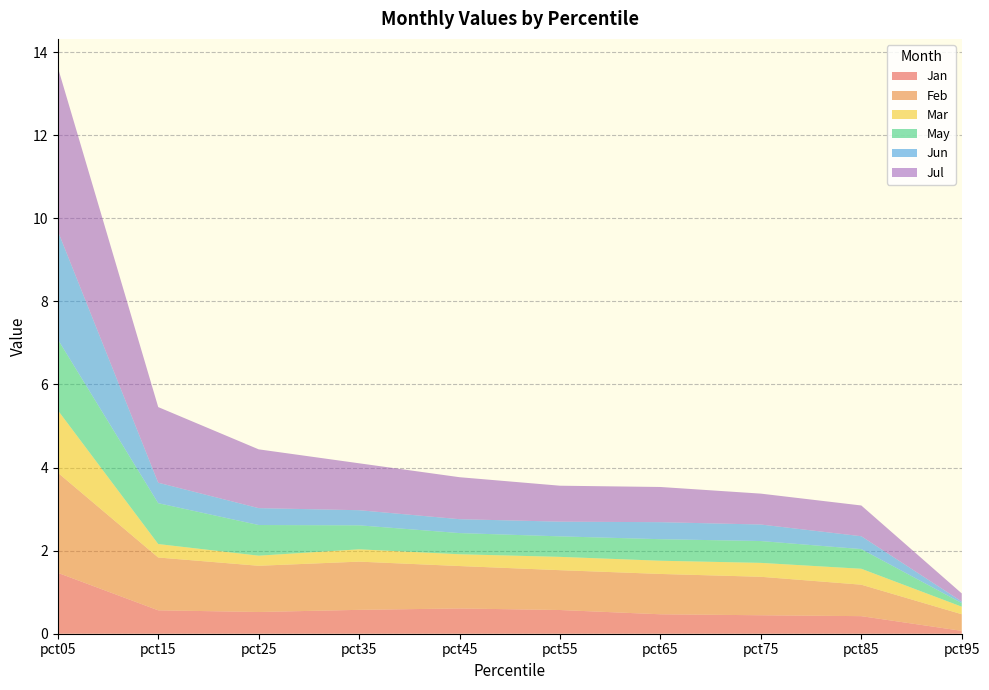

Reading left to right, extract all data points from this chart.

Jan: pct05=1.5	pct15=0.6	pct25=0.5	pct35=0.6	pct45=0.6	pct55=0.6	pct65=0.5	pct75=0.4	pct85=0.4	pct95=0.1
Feb: pct05=2.4	pct15=1.3	pct25=1.1	pct35=1.2	pct45=1.0	pct55=1.0	pct65=1.0	pct75=0.9	pct85=0.8	pct95=0.4
Mar: pct05=1.5	pct15=0.3	pct25=0.2	pct35=0.3	pct45=0.3	pct55=0.3	pct65=0.3	pct75=0.3	pct85=0.4	pct95=0.2
May: pct05=1.7	pct15=1.0	pct25=0.7	pct35=0.6	pct45=0.5	pct55=0.5	pct65=0.5	pct75=0.5	pct85=0.5	pct95=0.1
Jun: pct05=2.6	pct15=0.5	pct25=0.4	pct35=0.4	pct45=0.3	pct55=0.4	pct65=0.4	pct75=0.4	pct85=0.3	pct95=0.0
Jul: pct05=3.9	pct15=1.8	pct25=1.4	pct35=1.1	pct45=1.0	pct55=0.9	pct65=0.8	pct75=0.7	pct85=0.7	pct95=0.2